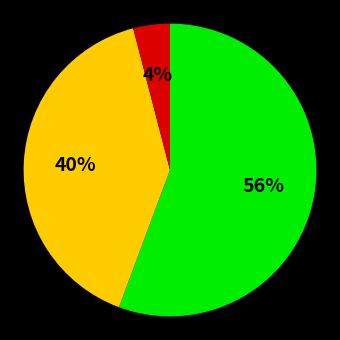

To the nearest percent, what is the difference between the largest and smallest slice percentages?

52%